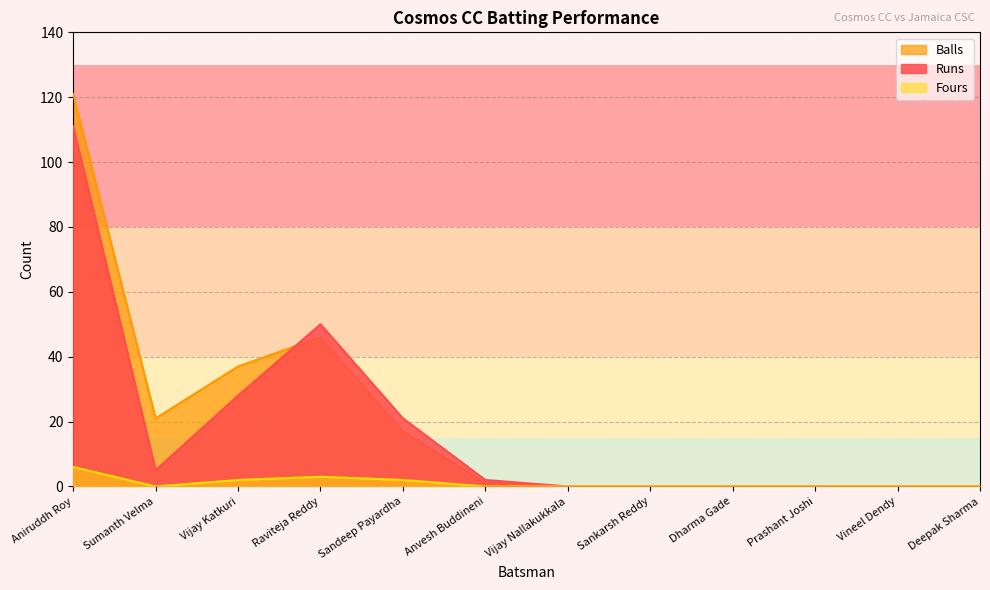

How many series are shown in this chart?

3